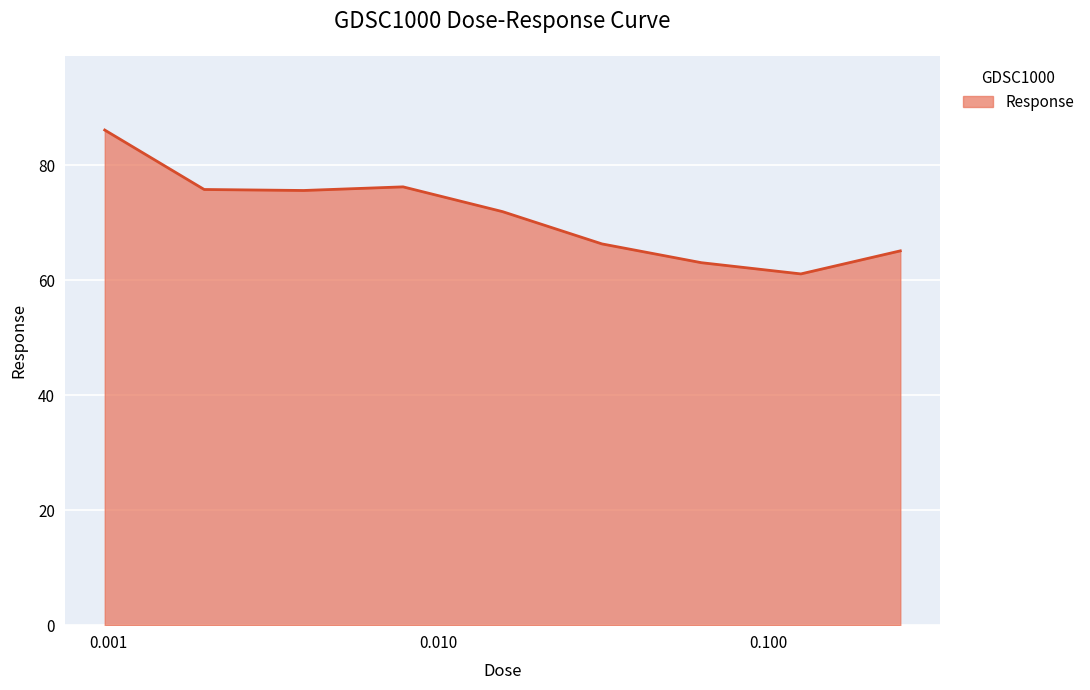

What is the smallest value displayed?

61.1